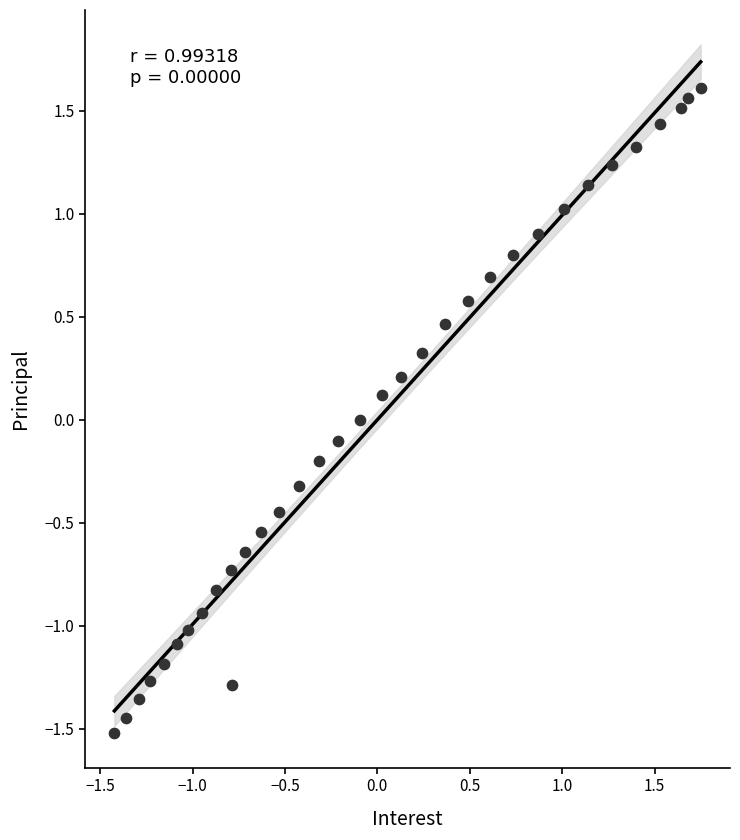

What is the range of X values (max minus min)?

3.2